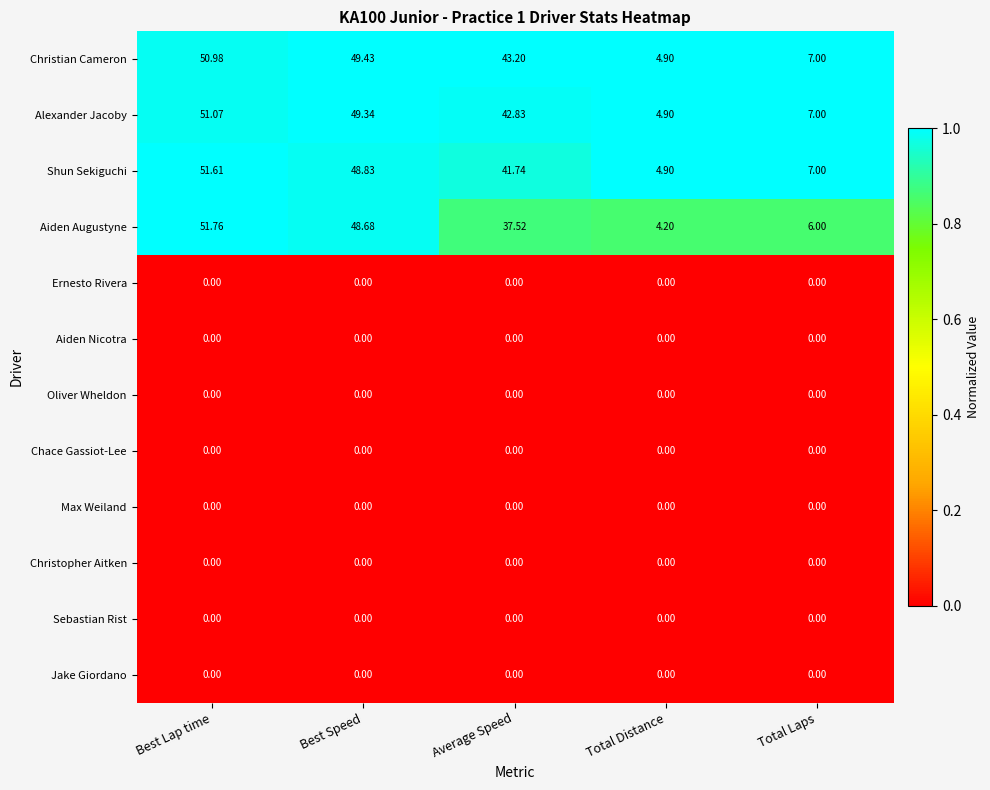

At which label is Shun Sekiguchi closest to 28?

Average Speed